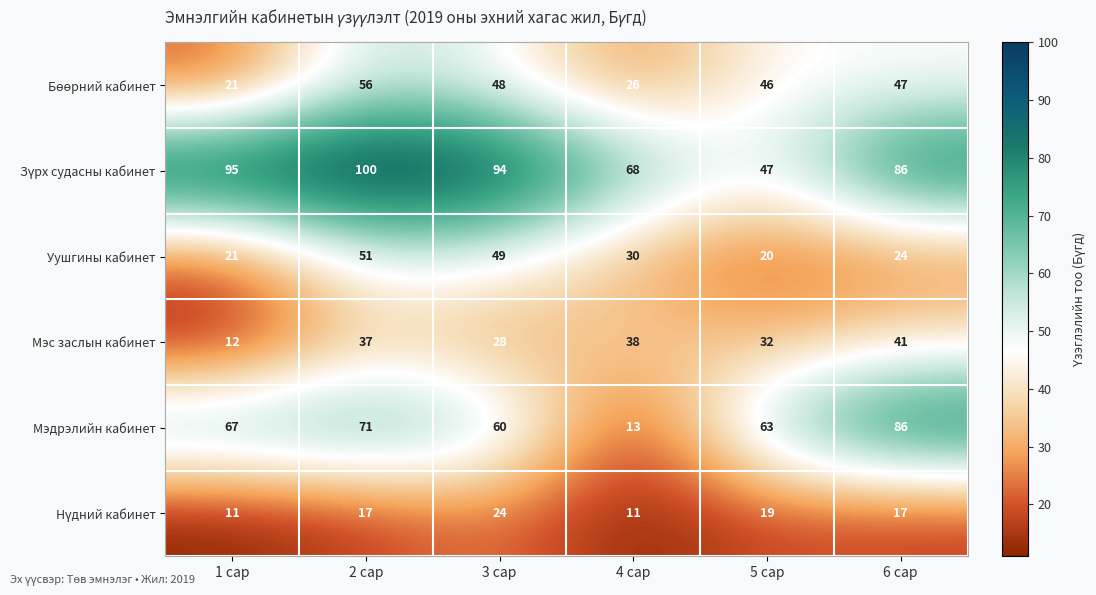

Where is Мэс заслын кабинет nearest to the value 26?

3 сар